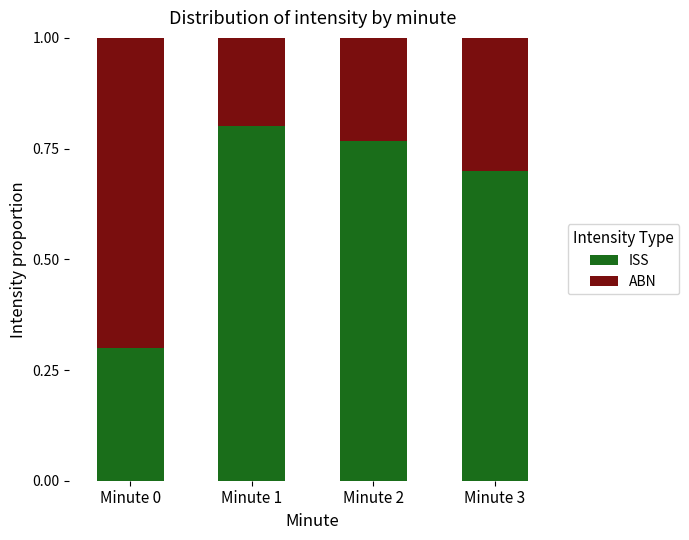

How many ISS values are between 0 and 1?

4